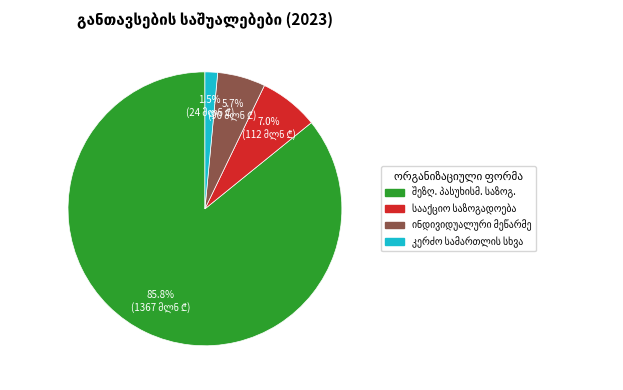

Does any single category account for the majority?

Yes